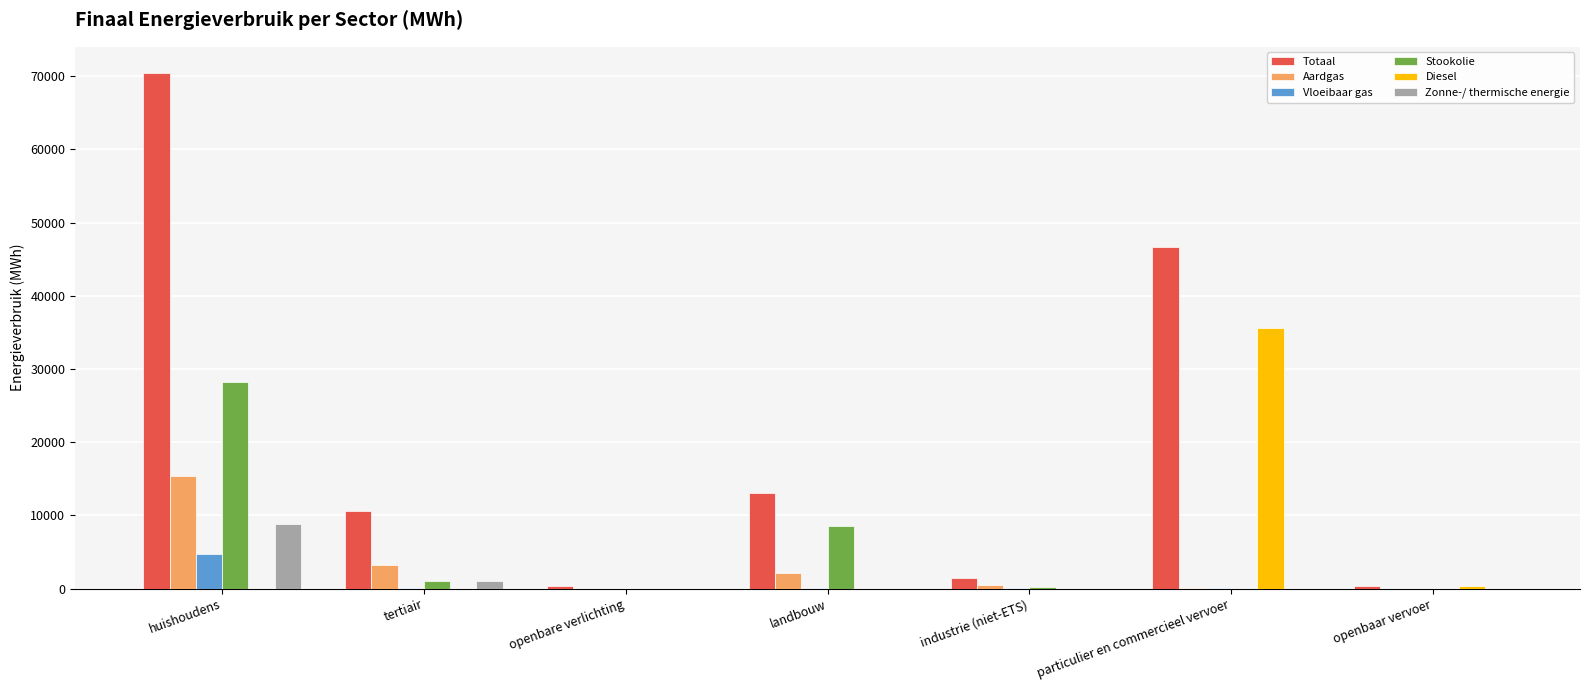

Between industrie (niet-ETS) and particulier en commercieel vervoer, which series saw the biggest shift?

Totaal